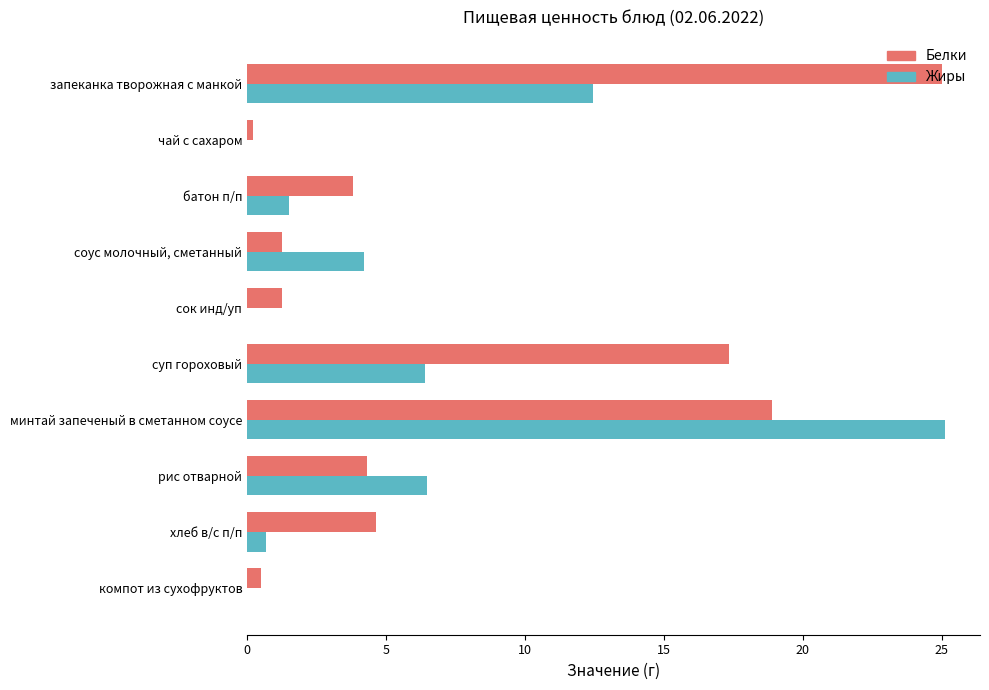

Which series has the largest total across all categories?

Белки